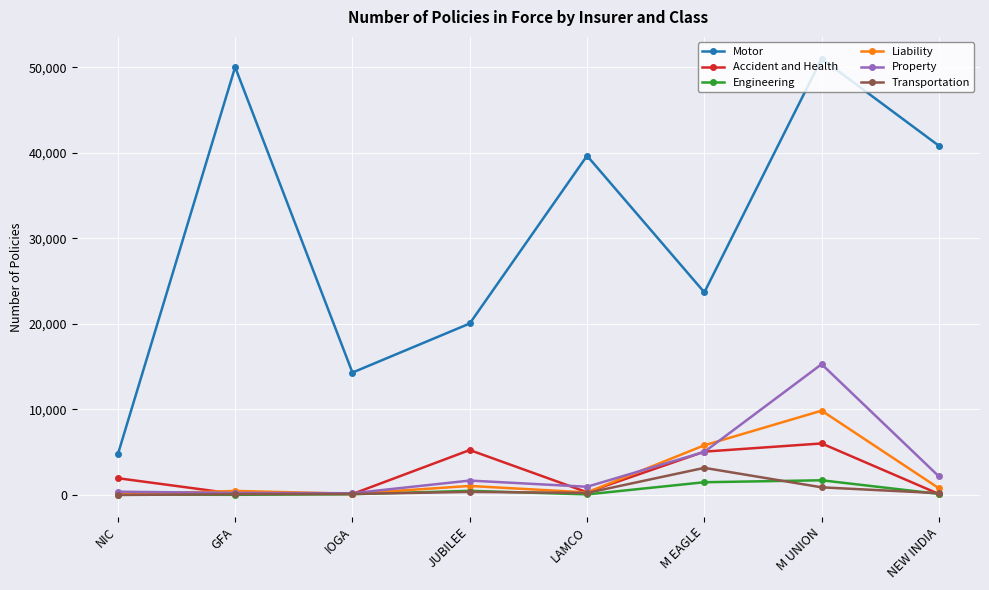

Is the value of Motor at IOGA greater than the value of Liability at GFA?

Yes